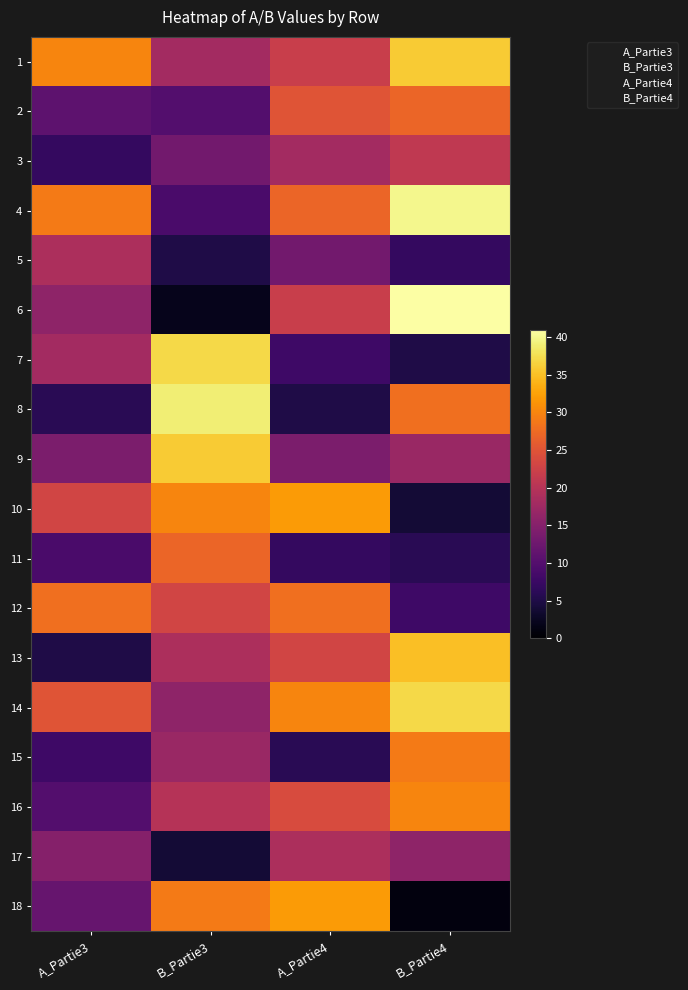

Between A_Partie3 and A_Partie4, which is larger?

A_Partie3